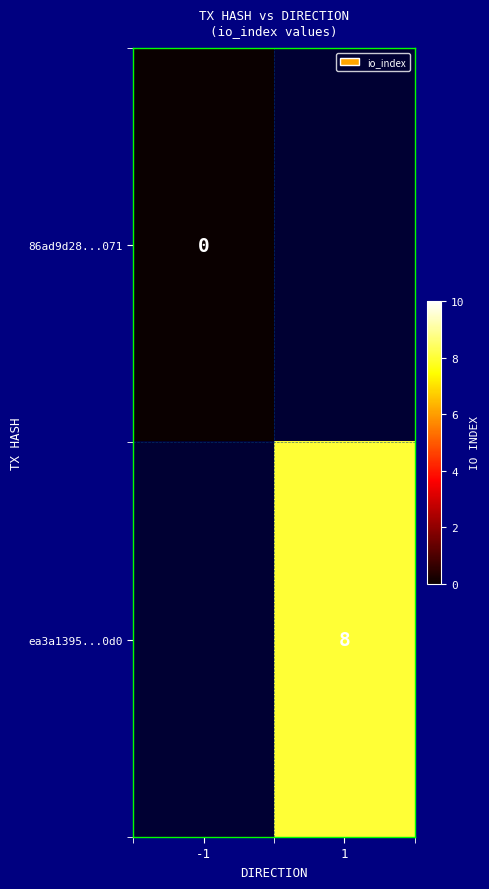

Is it true that ea3a1395...0d0 equals 14 at 1?

False